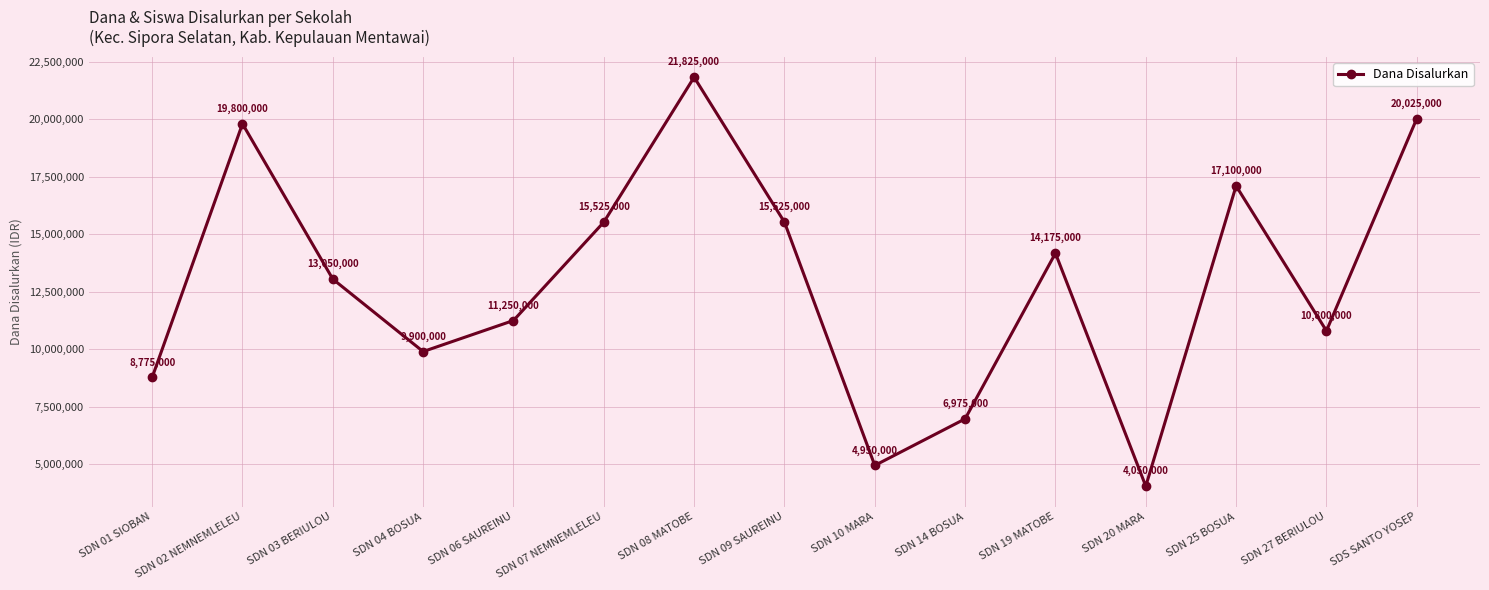

At which label is the value closest to 12937500?

SDN 03 BERIULOU